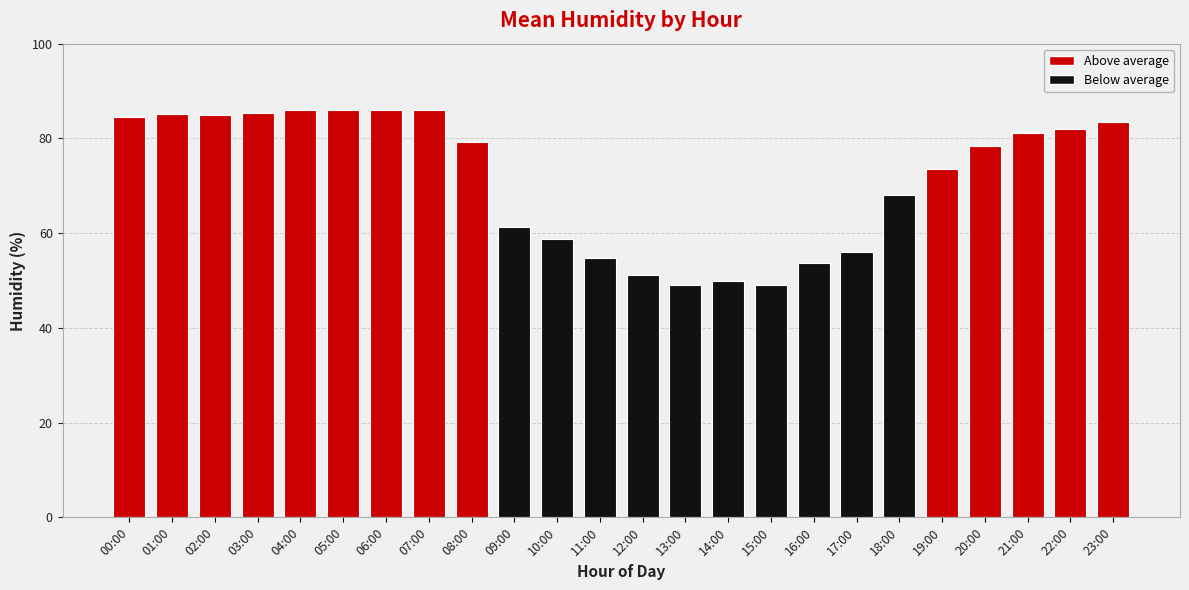

What position from the right is 08:00?

16